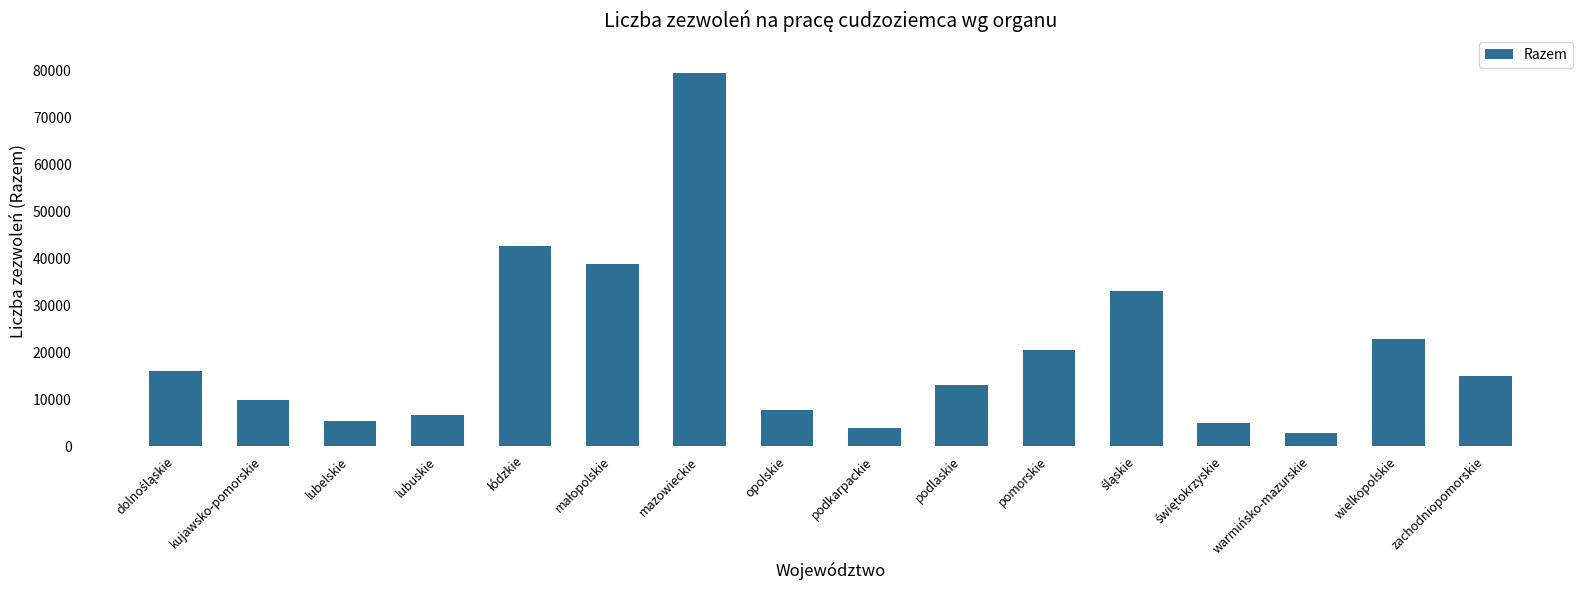

Which label corresponds to the smallest value in the chart?

warmińsko-mazurskie